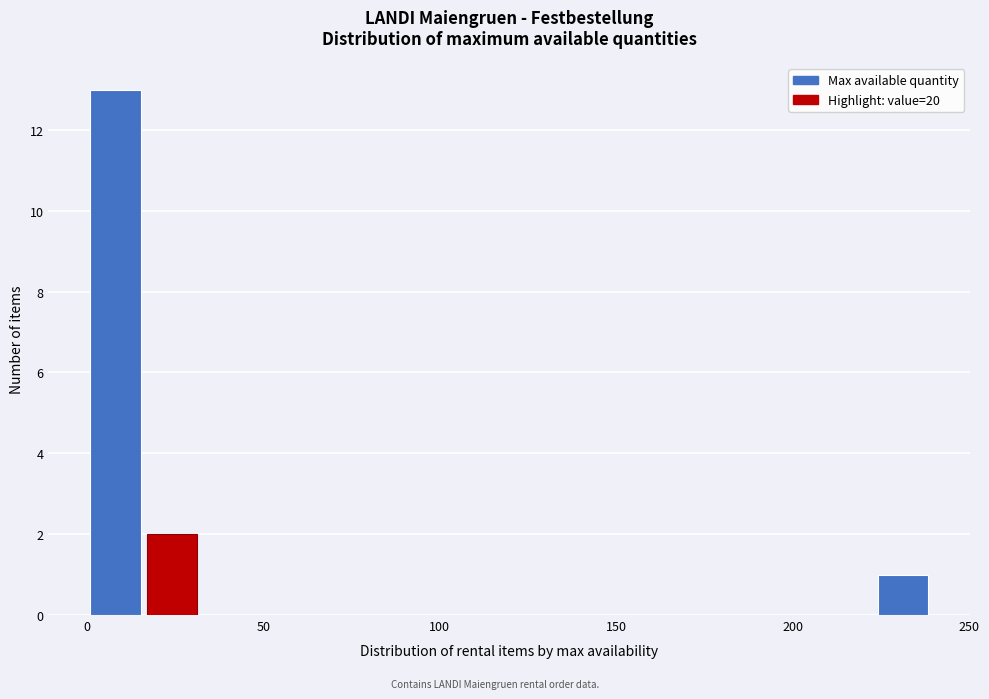

Read against the x-axis, roughly where is the centre of the tallest bar?

10